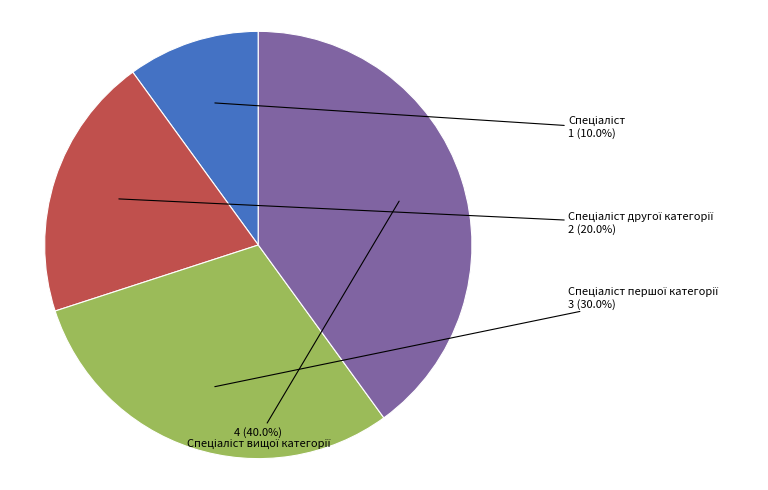

Is there a majority slice in this chart?

No